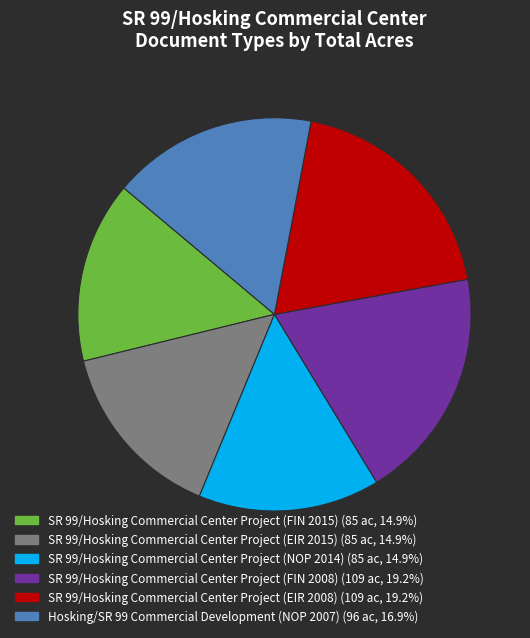

Between SR 99/Hosking Commercial Center Project (FIN 2008) and SR 99/Hosking Commercial Center Project (NOP 2014), which is larger?

SR 99/Hosking Commercial Center Project (FIN 2008)